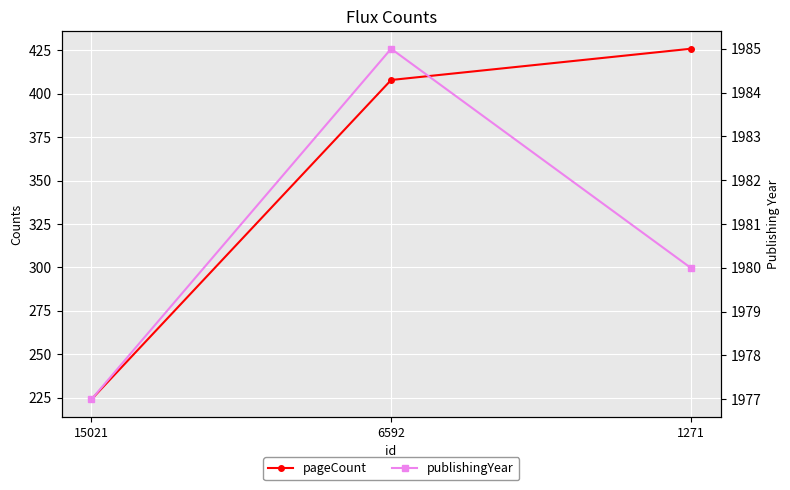

What is the value of the publishingYear point at the 2nd from the left?

1985